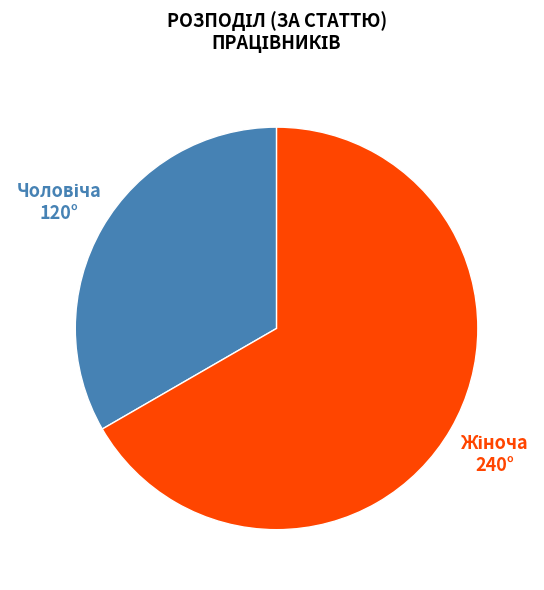

Is there a majority slice in this chart?

Yes